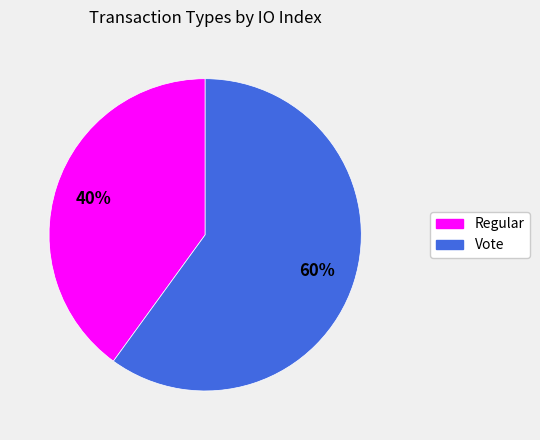

Is the sum of Regular and Vote greater than half?

Yes